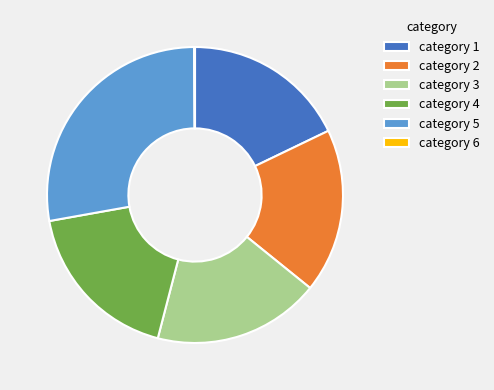

Which slice is the largest?

category 5